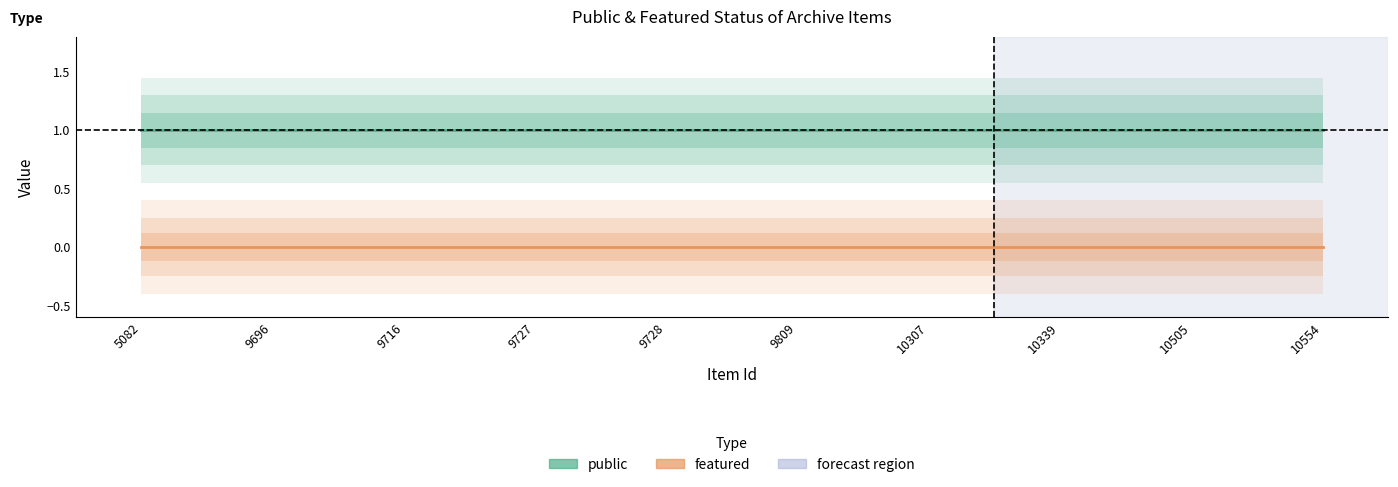

Does the chart display data point markers on the line(s)?

No